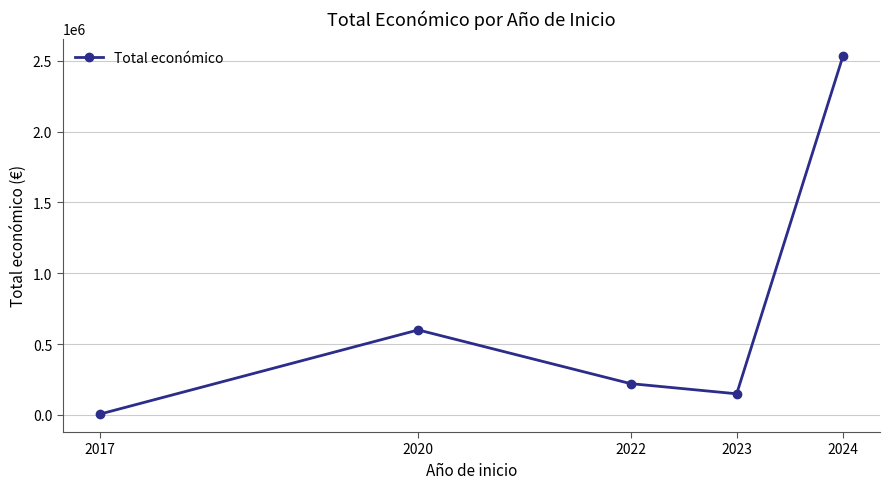

Count the number of categories in the chart.

5